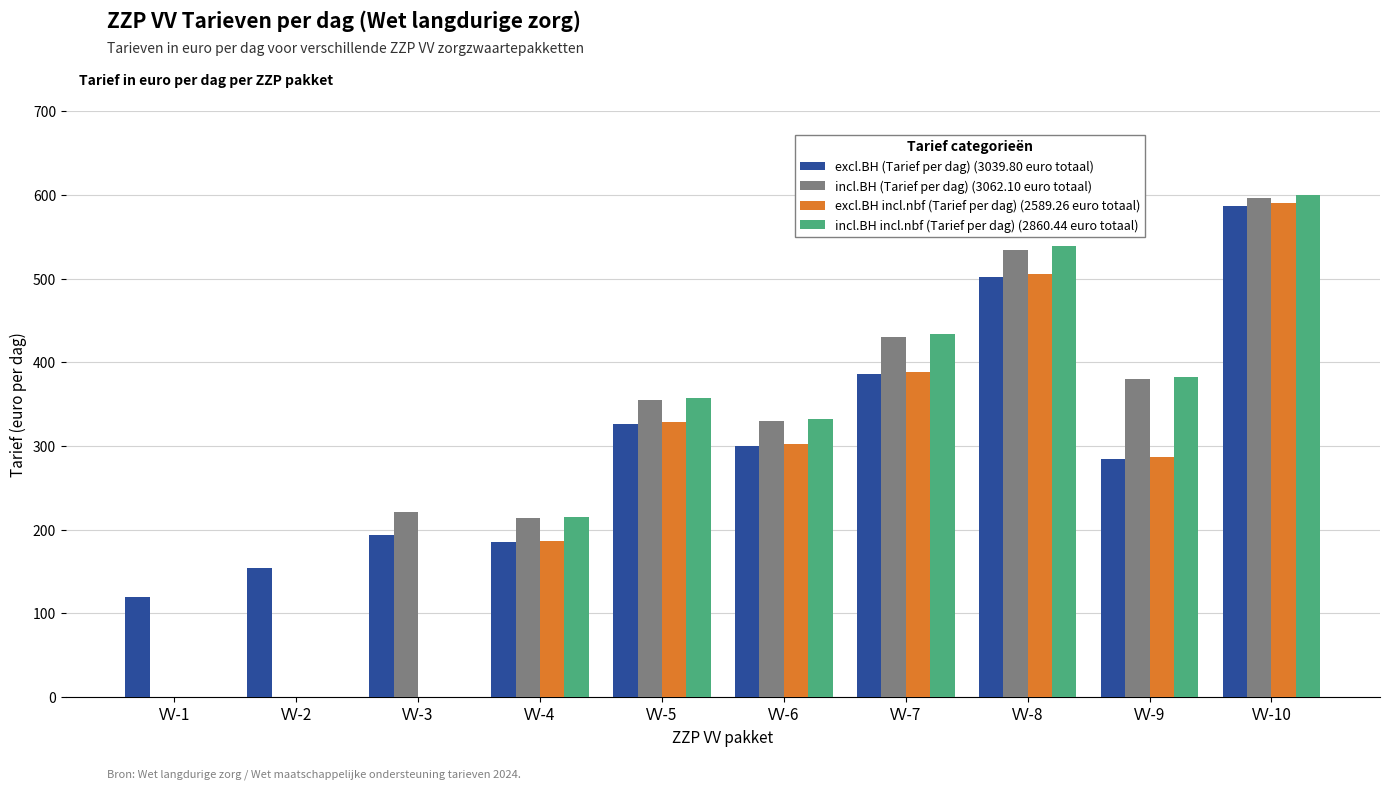

What is the total value across all series at VV-8?

2081.6